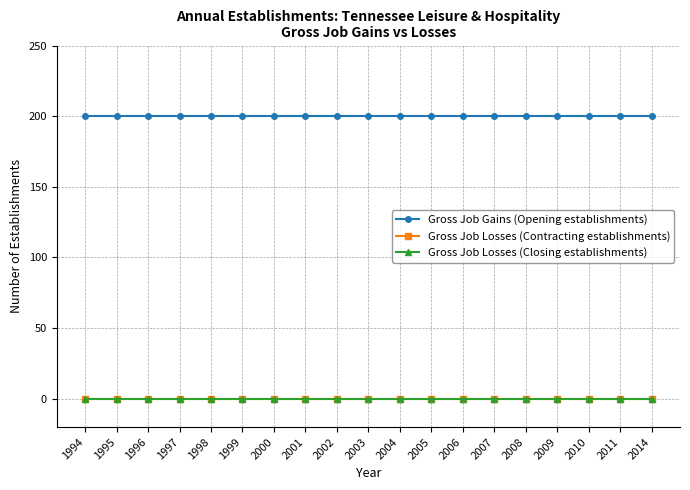

What is the spread (max minus min) of values at 2007?

200